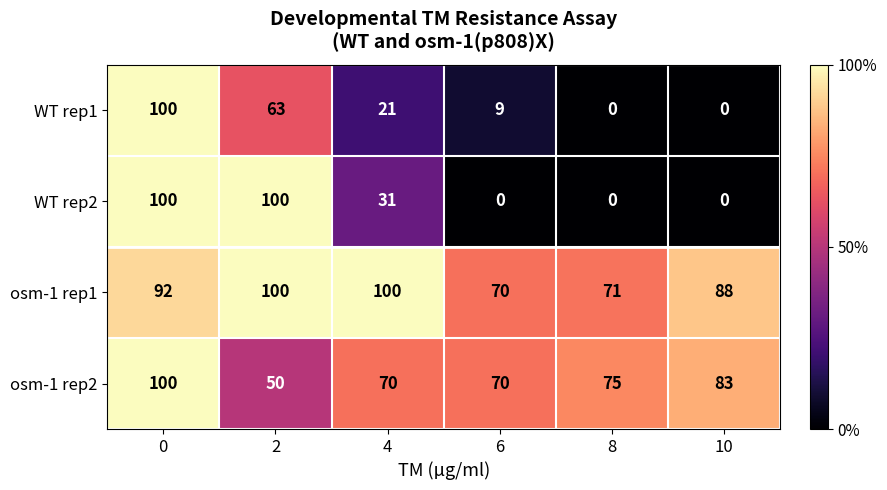

What is the maximum value shown in the chart?

100